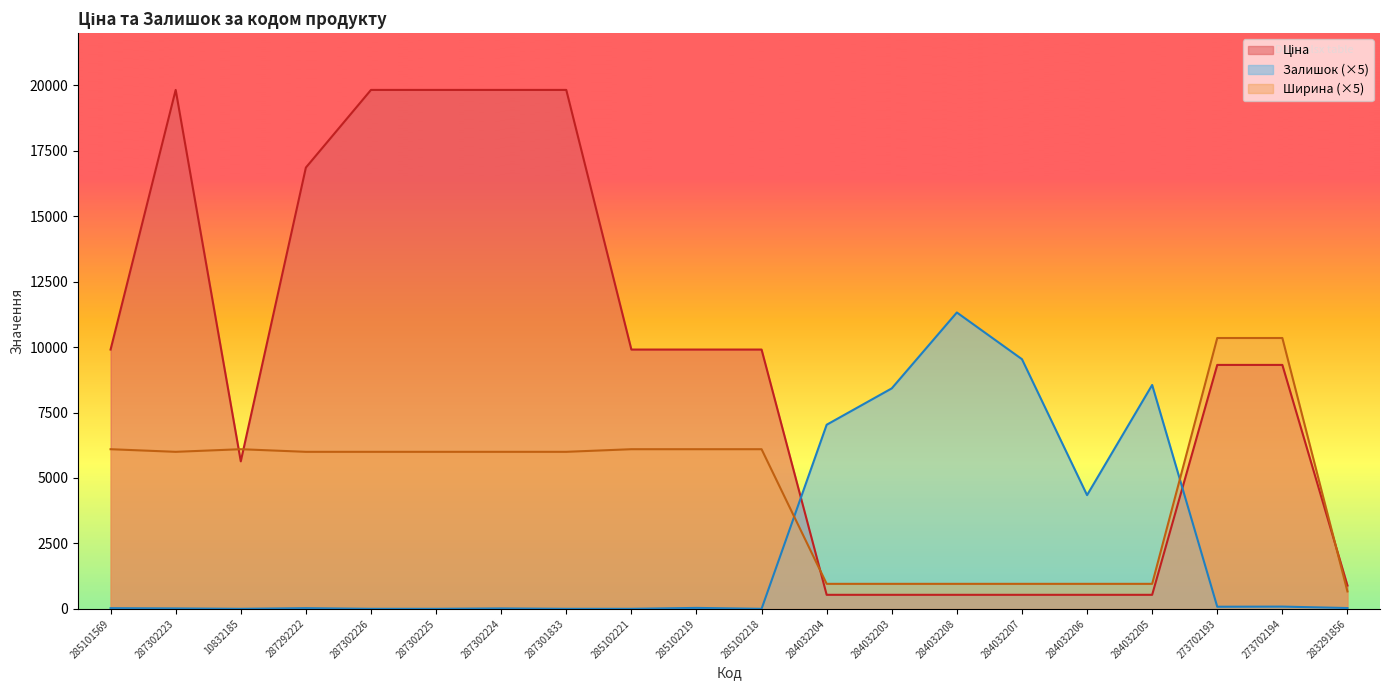

In Ціна, how many points are higher than both neighbors (excluding endpoints)?

1